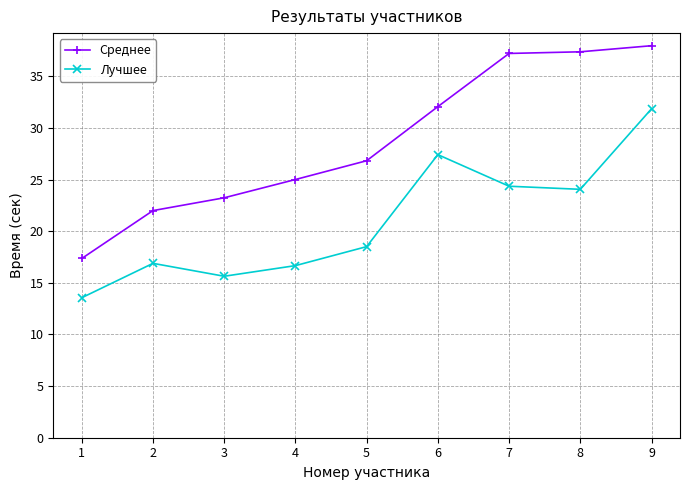

Rank the series at 9 from lowest to highest value.

Лучшее, Среднее